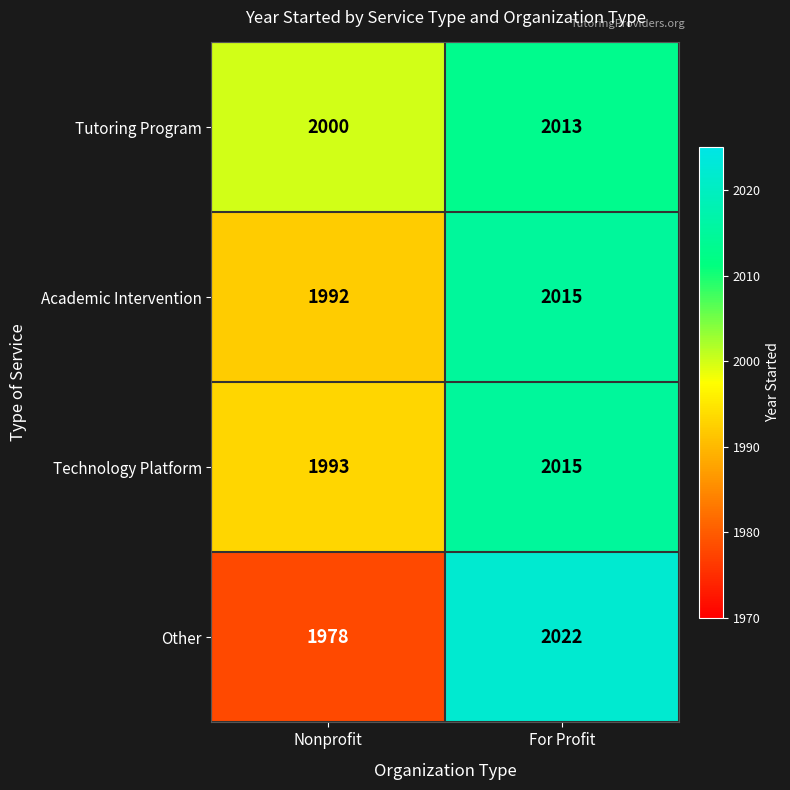

List the labels in order of Academic Intervention value, smallest first.

Nonprofit, For Profit